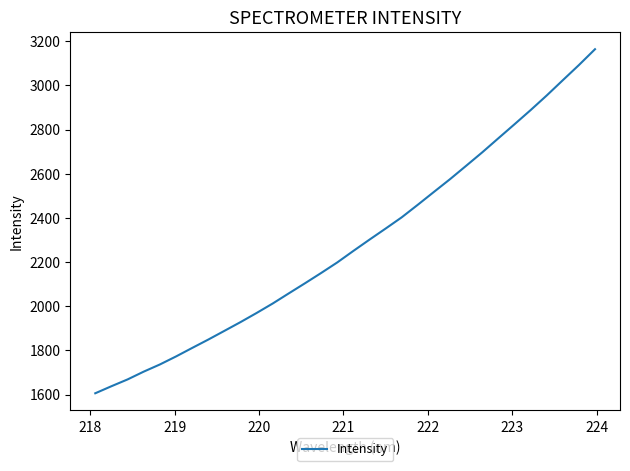

What is the smallest value displayed?

1606.0